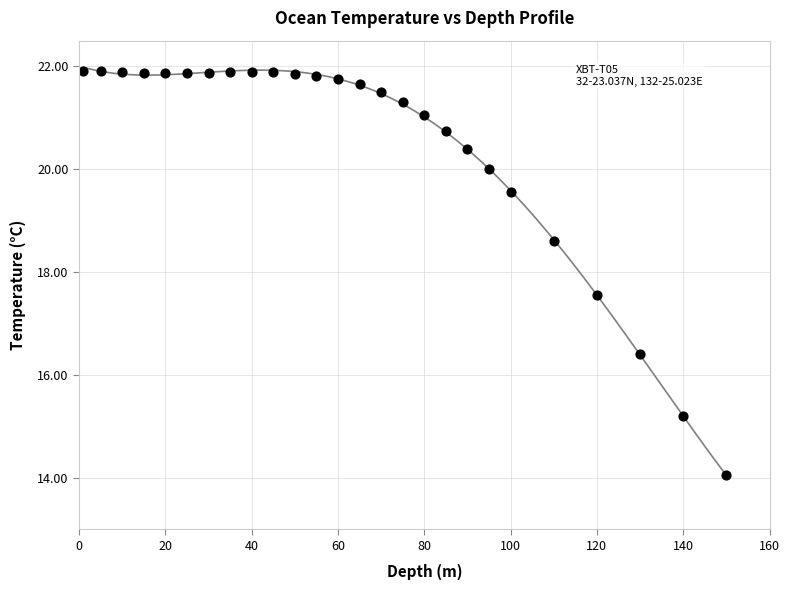

What is the range of Y values (max minus min)?

7.9